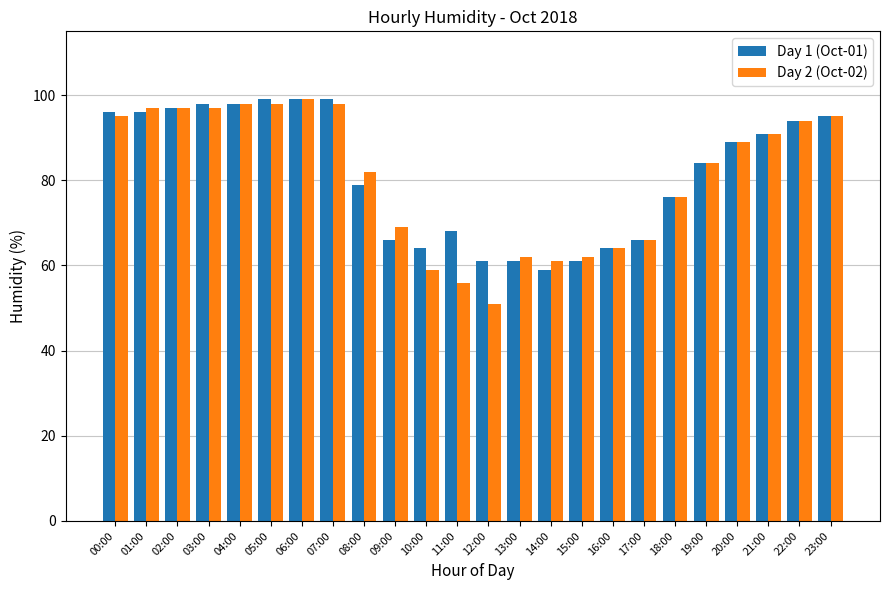

Reading right to left, extract all data points from this chart.

Day 1 (Oct-01): 95	94	91	89	84	76	66	64	61	59	61	61	68	64	66	79	99	99	99	98	98	97	96	96
Day 2 (Oct-02): 95	94	91	89	84	76	66	64	62	61	62	51	56	59	69	82	98	99	98	98	97	97	97	95